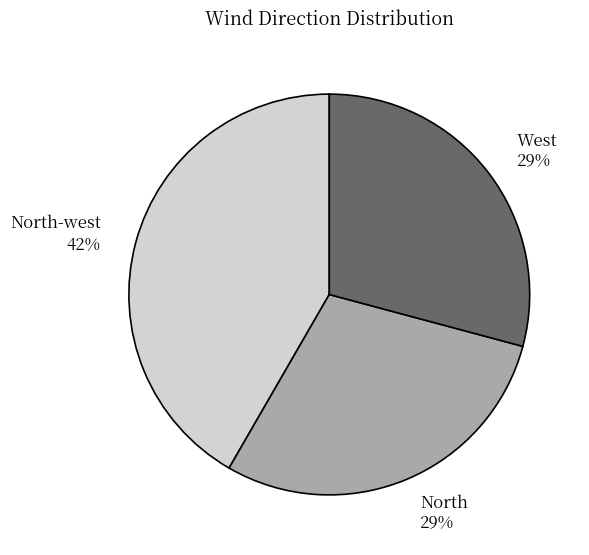

Combined, do West 29% and North 29% account for over 50%?

Yes